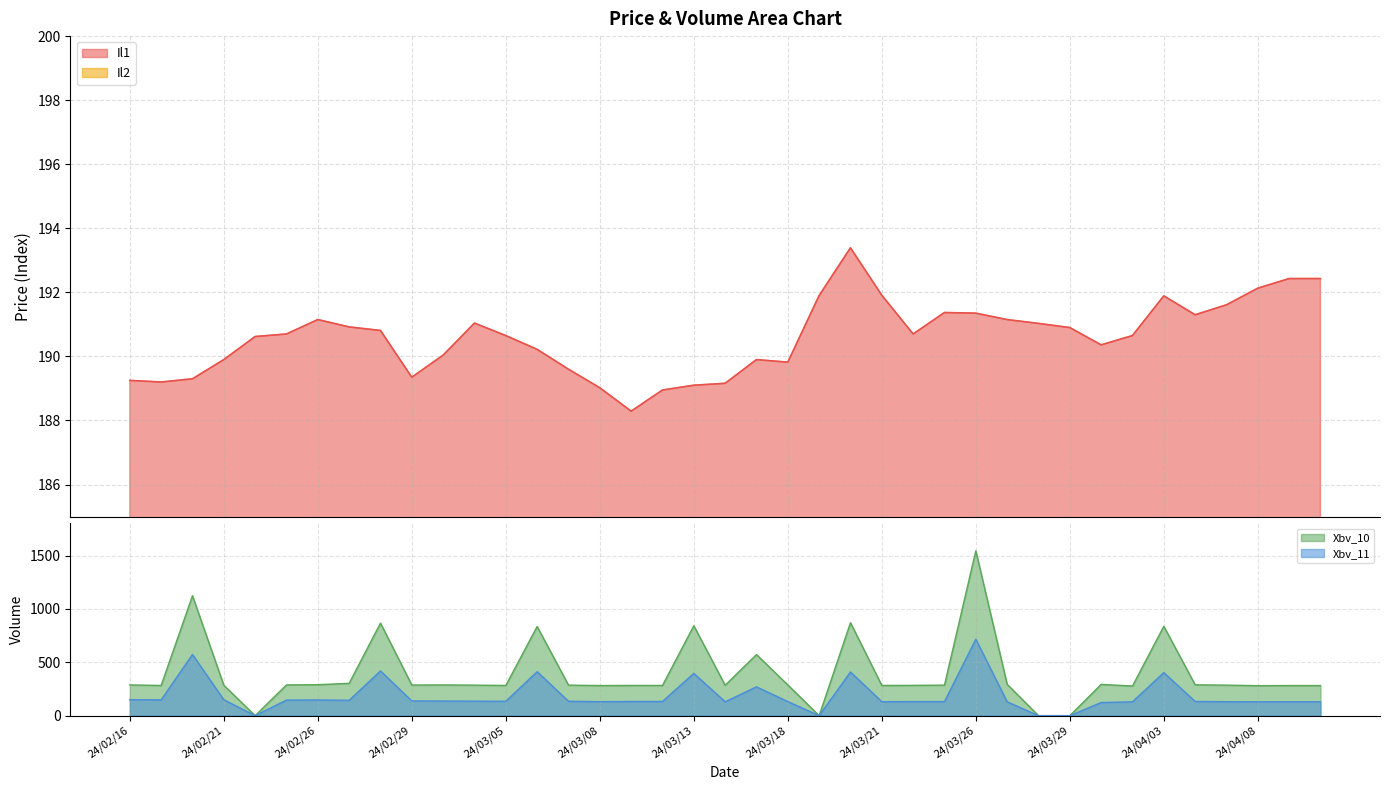

How many lines are shown in the chart?

4